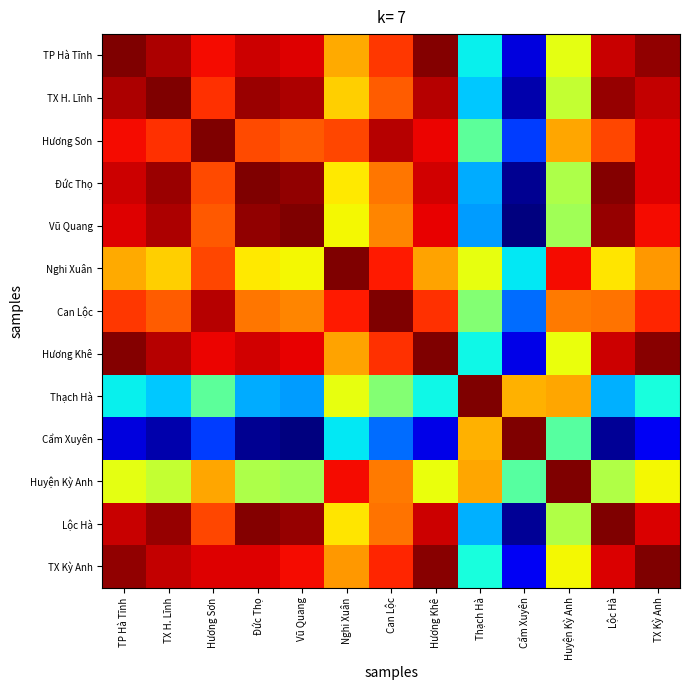

How many data points does each series have?

13